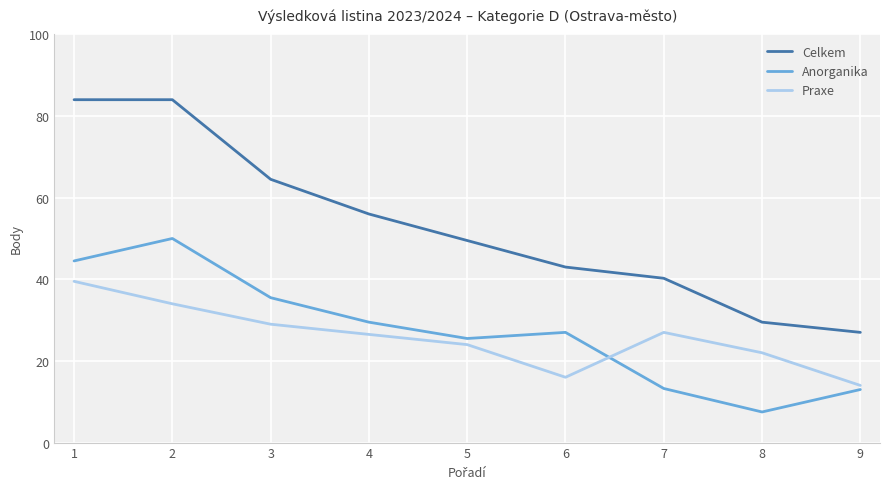

How many interior local valleys does the Praxe series have?

1